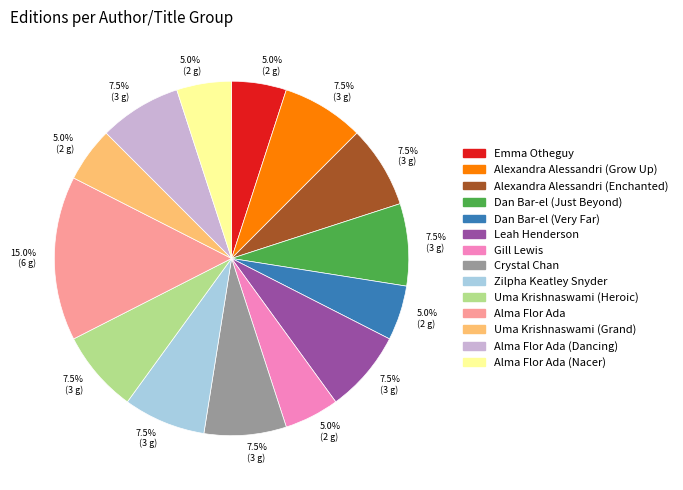

Is there a majority slice in this chart?

No